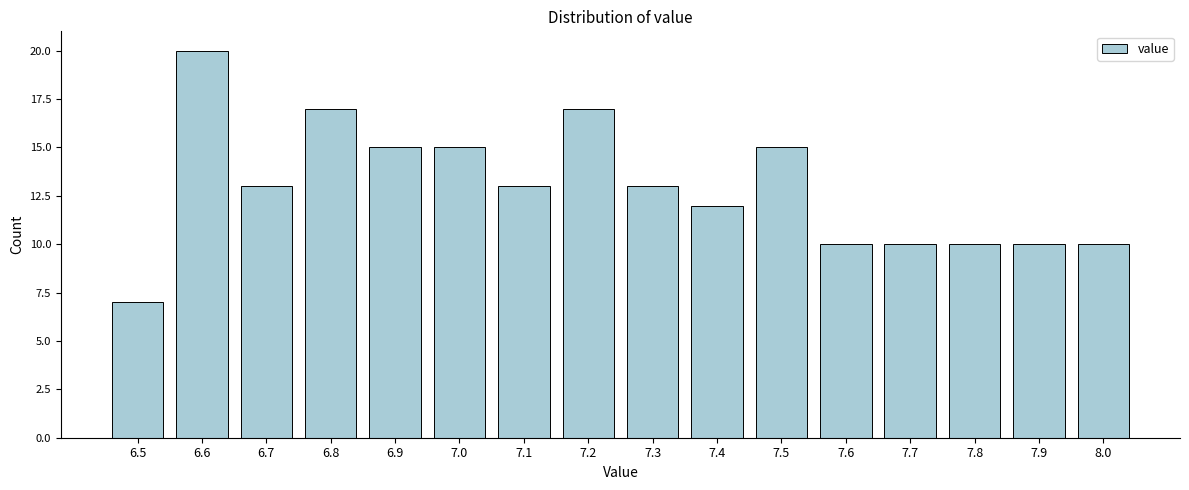

Reading left to right, extract all data points from this chart.

7	20	13	17	15	15	13	17	13	12	15	10	10	10	10	10